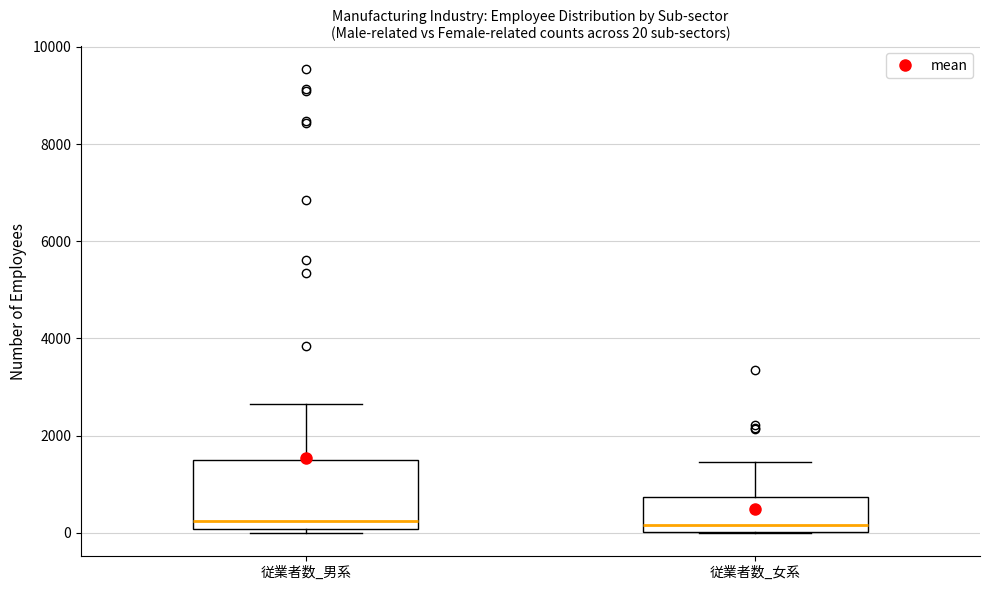

Which box is the tallest, from its lower edge to its upper edge?

従業者数_男系